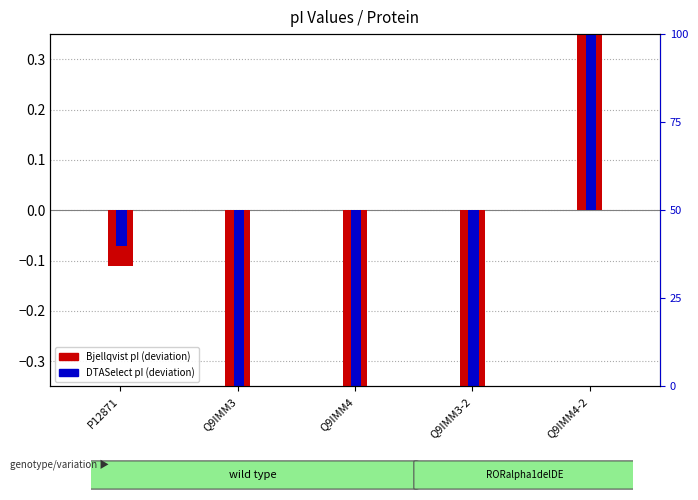

What are all the series names shown in the legend?

Bjellqvist pI (deviation), DTASelect pI (deviation)